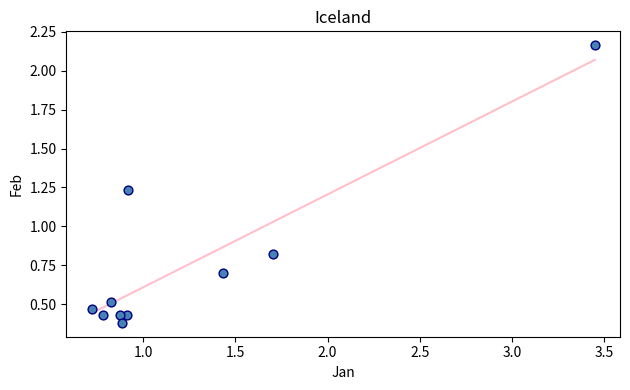

What is the range of X values (max minus min)?

2.7